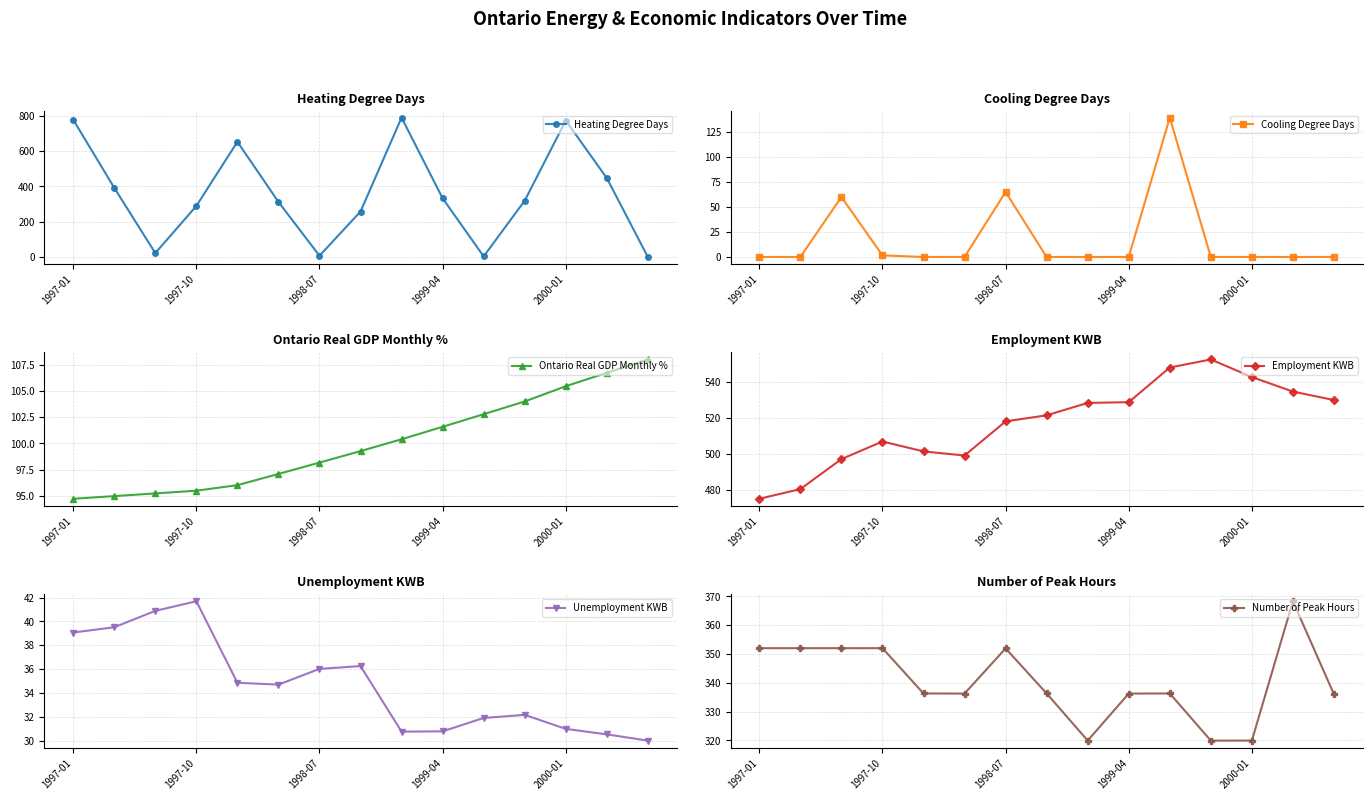

In Heating Degree Days, how many points are lower than both neighbors (excluding endpoints)?

3